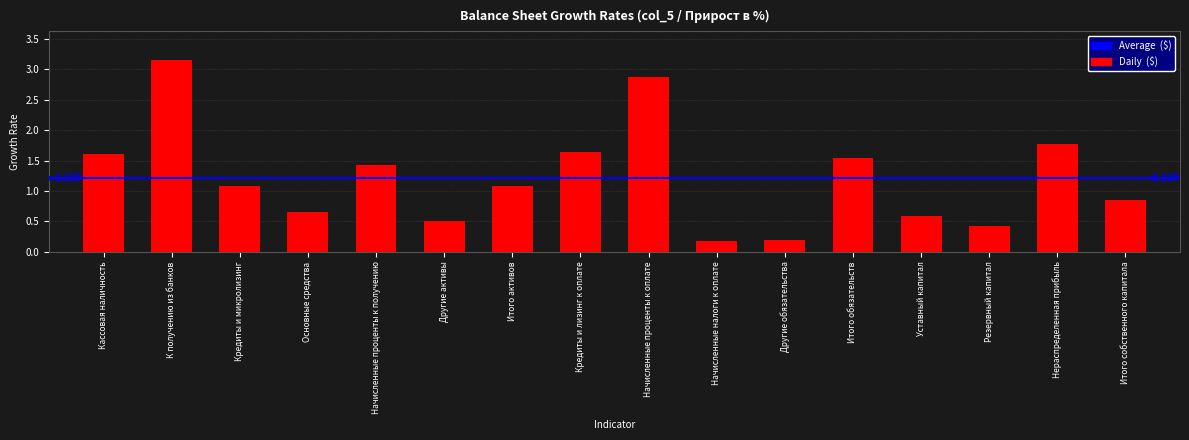

Read the value at Итого активов.

1.1